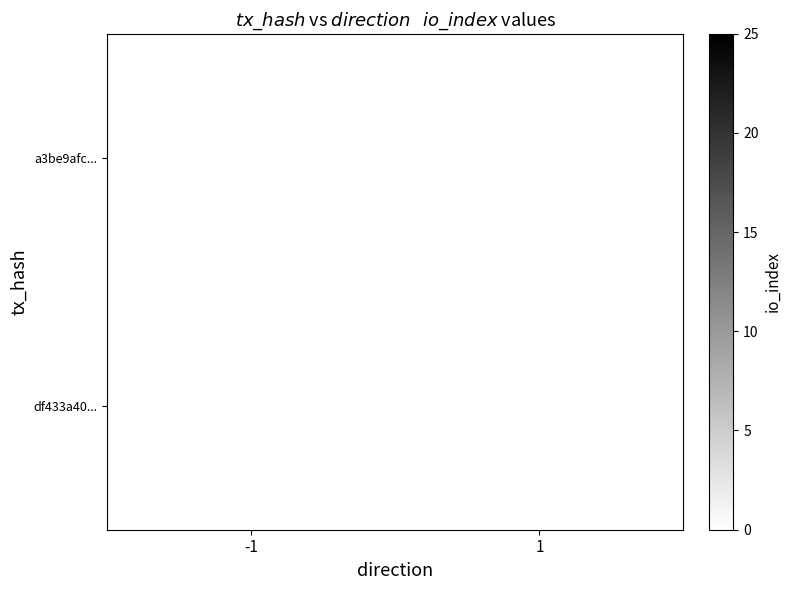

True or false: a3be9afc... has a value of 20 at -1.

True